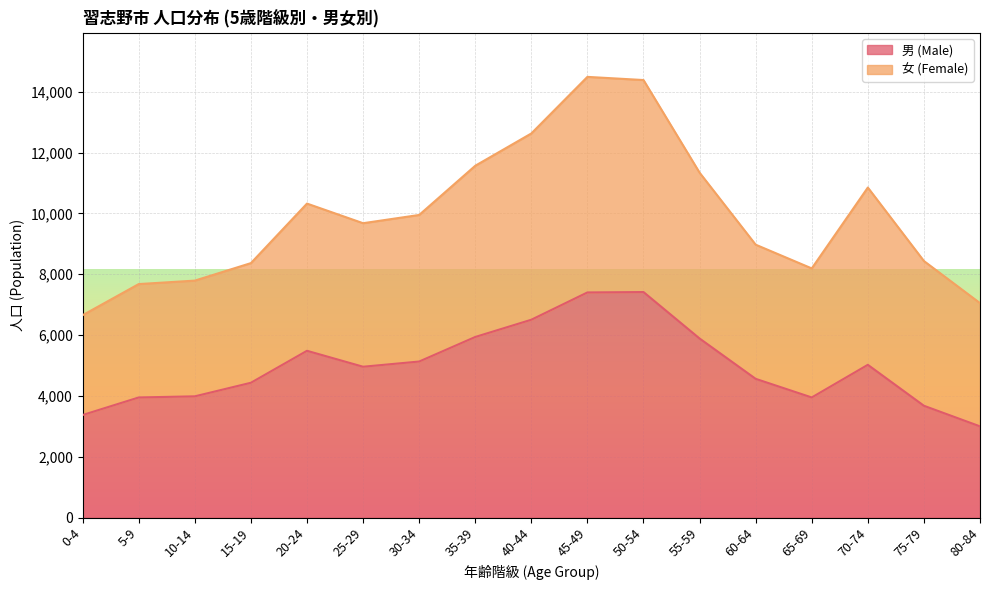

Approximately how many times larger is the value at 65-69 compared to 55-59?

0.7